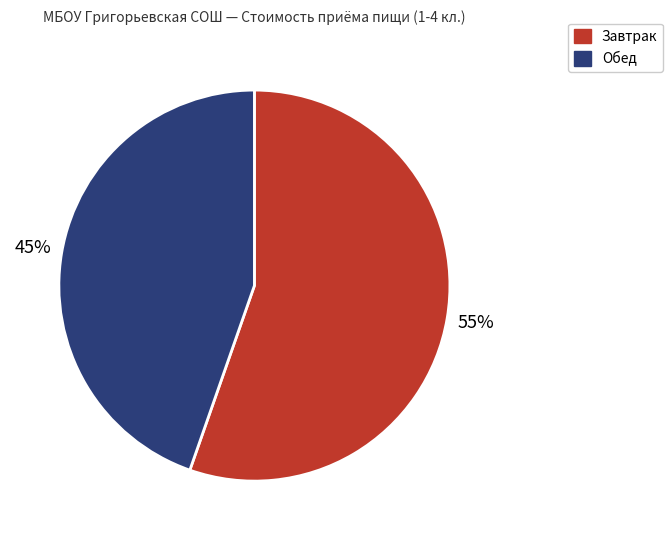

Is Завтрак the majority of the pie?

Yes